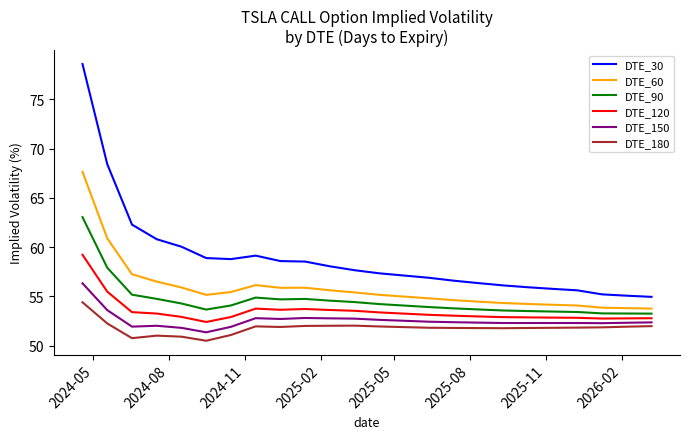

What is the smallest value displayed?

50.5